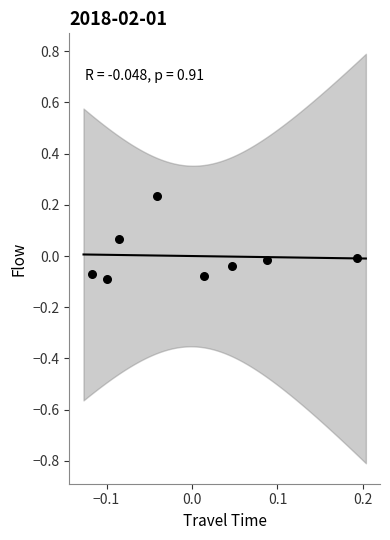

What is the range of X values (max minus min)?

0.3